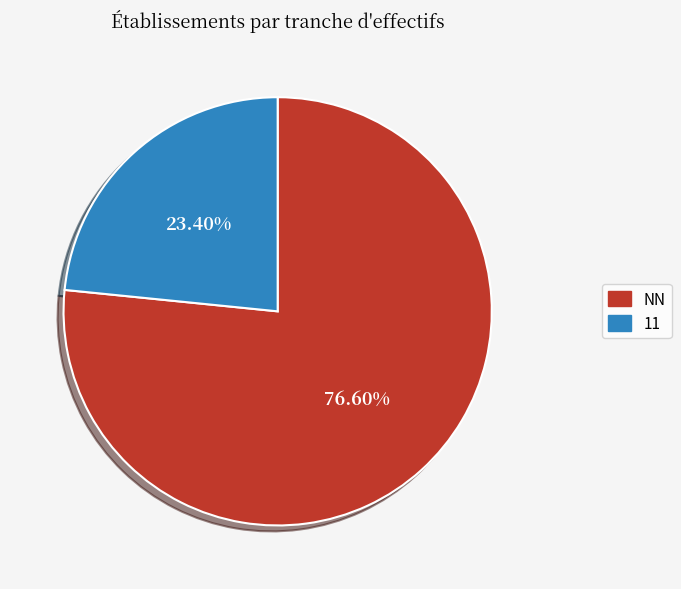

Is there a majority slice in this chart?

Yes